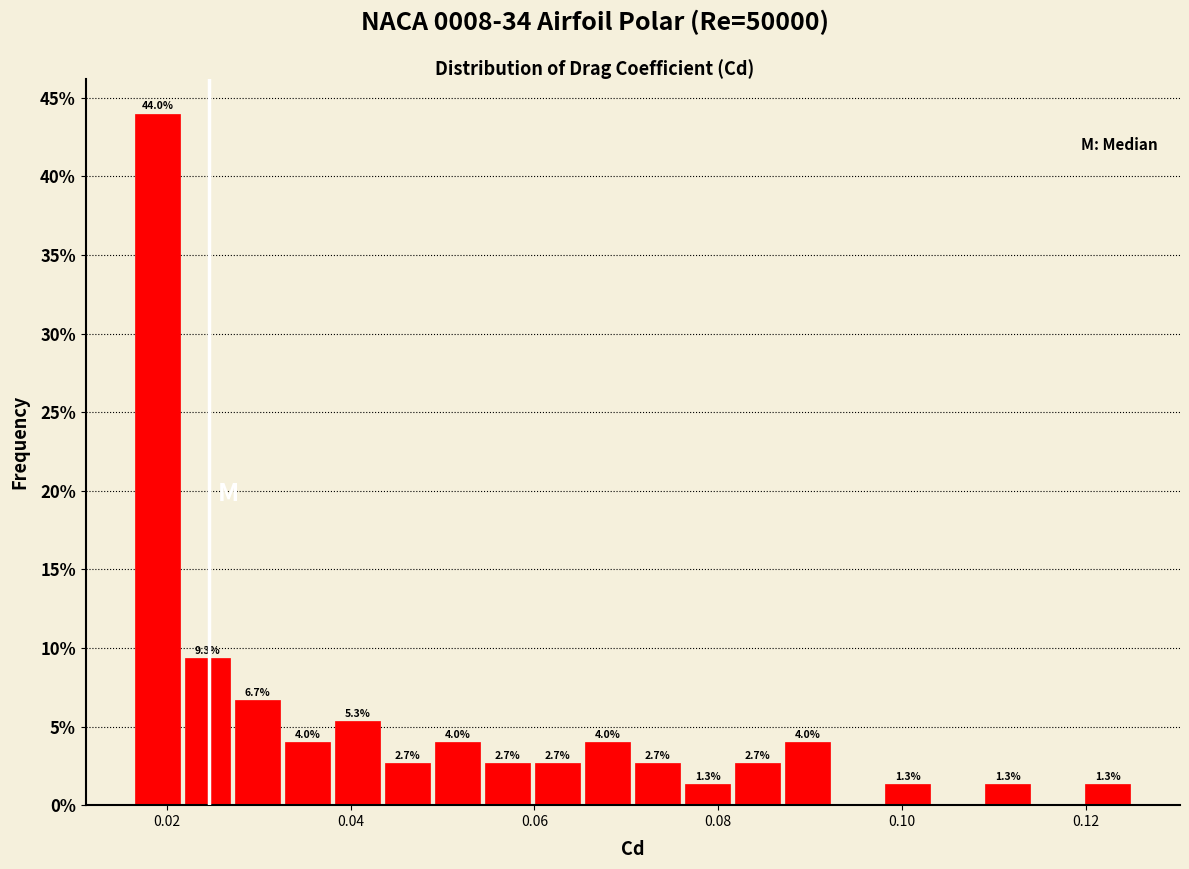

Around what value on the x-axis is the tallest bar? Give the approximate position of its centre, as read against the axis.

0.020